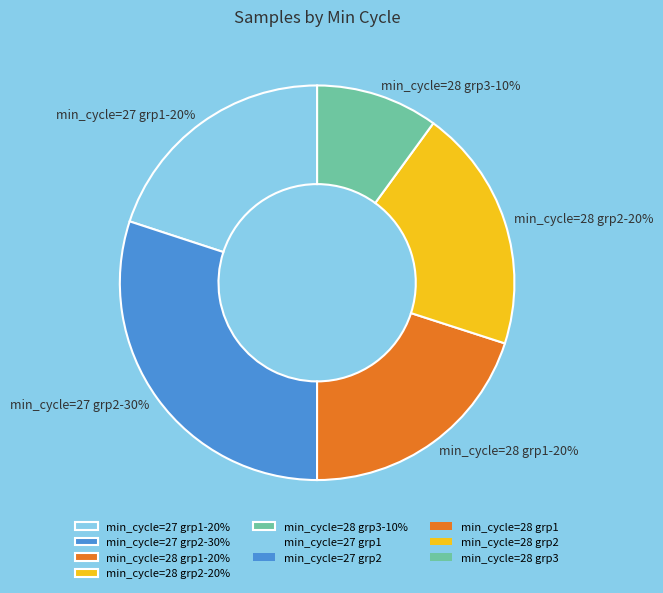

Does min_cycle=28 grp3-10% account for over 50% of the chart?

No